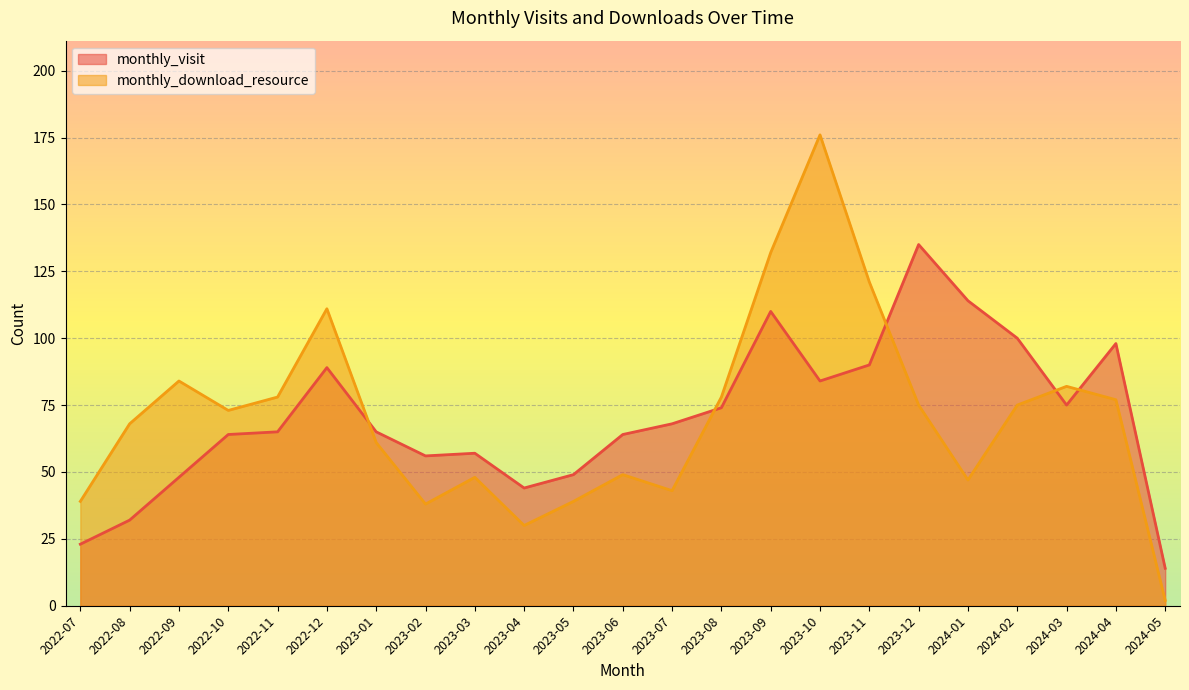

Where is monthly_download_resource nearest to the value 89?

2022-09